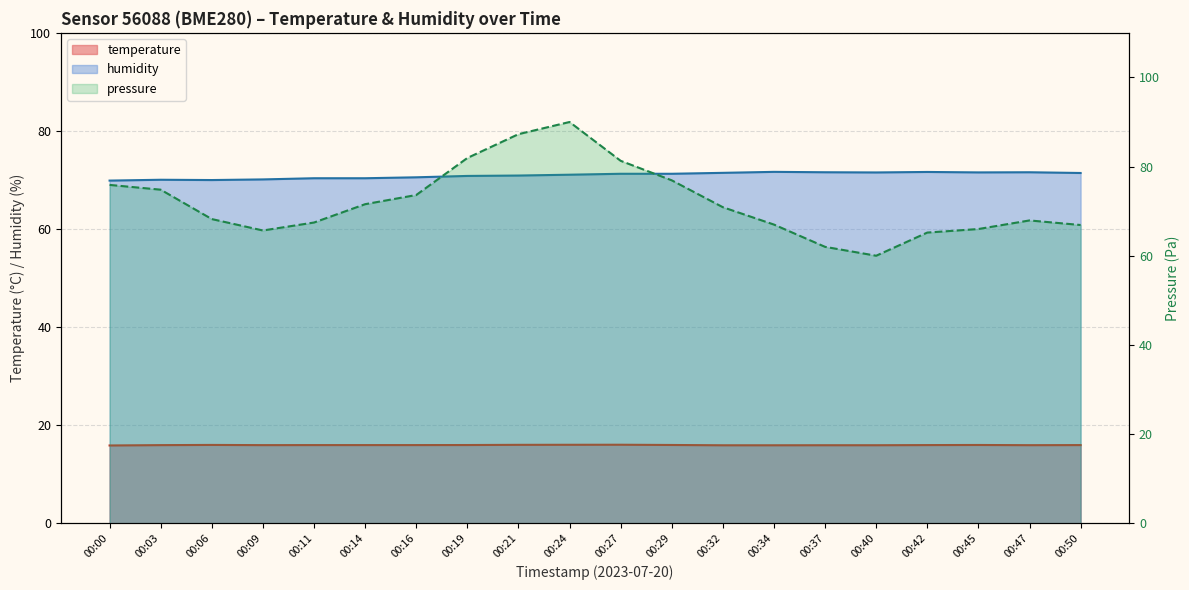

Between 00:06 and 00:09, which series saw the biggest shift?

pressure_norm